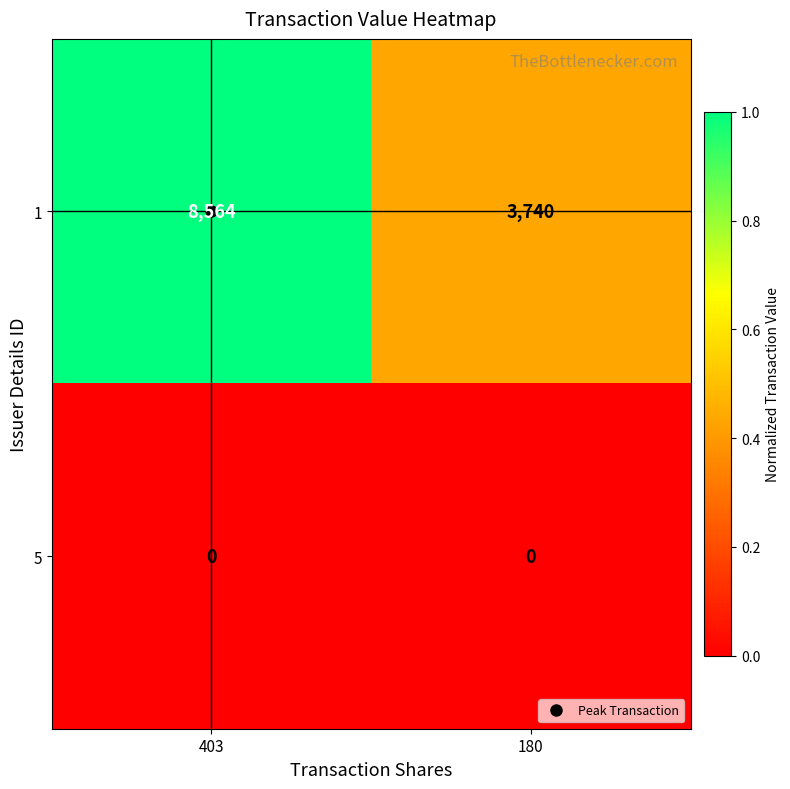

Which series has the largest range (max minus min)?

1